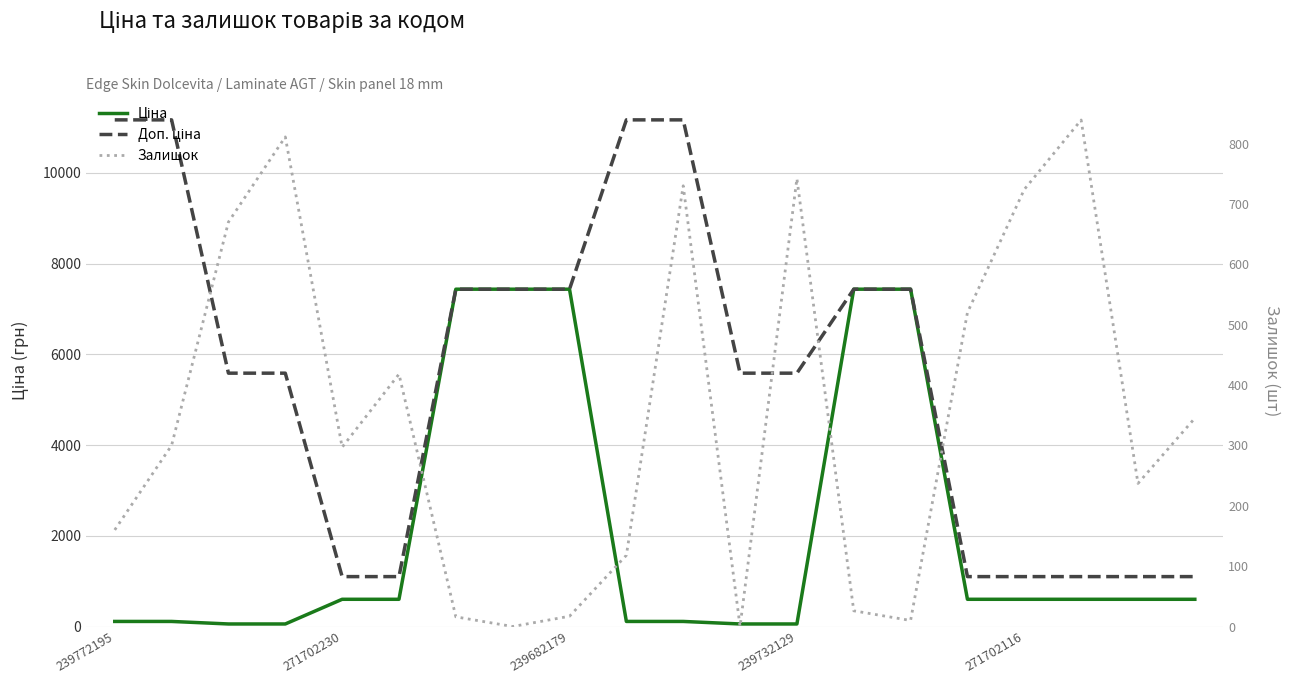

At which label does Доп. ціна first exceed 5585?

239772195